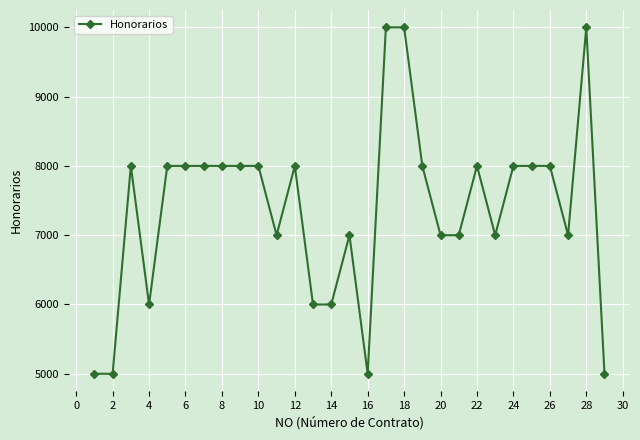

What is the sum of all values?

214000